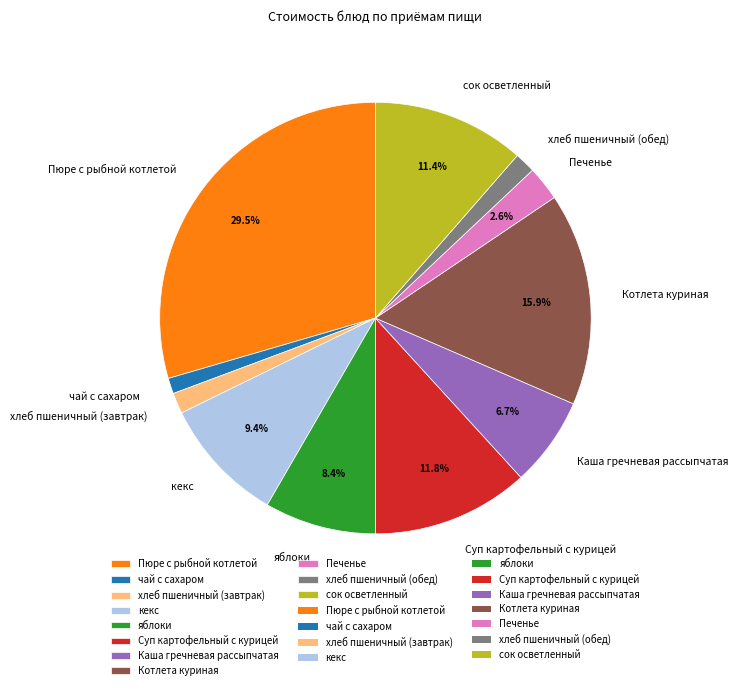

To the nearest percent, what percentage of the pie is Печенье?

3%